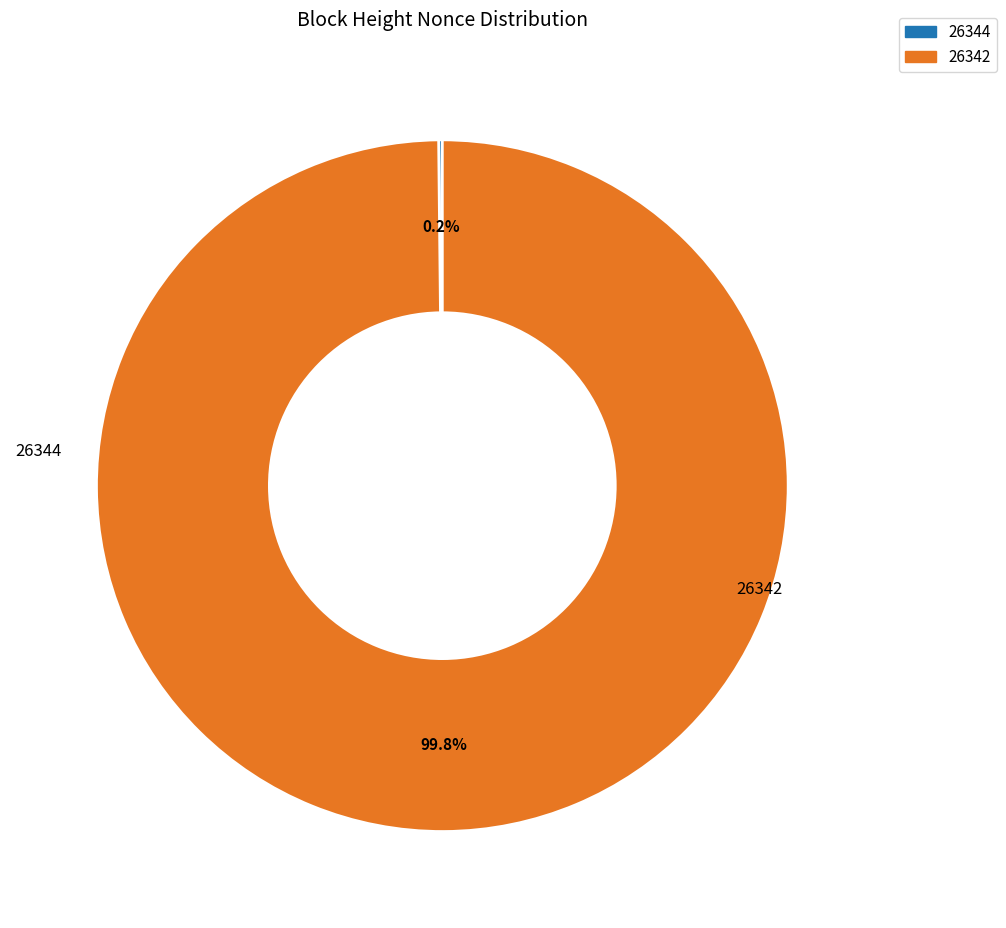

What percentage is the 26342 slice, to the nearest percent?

100%